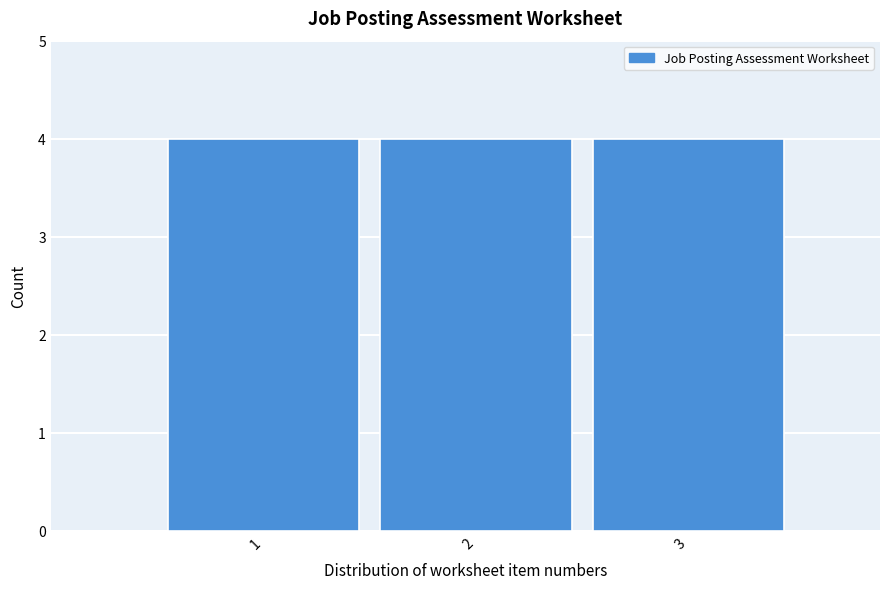

What is the height of the bar covering 0.5 to 1.5 on the x-axis? The values are not printed on the chart, so give them approximately, as read against the axis.

4